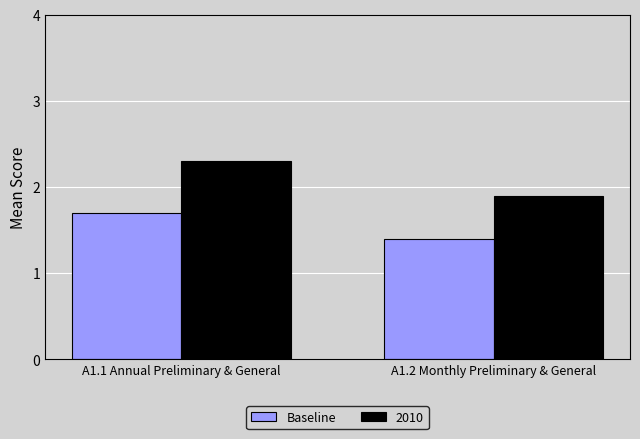

Which label corresponds to the largest value in the chart?

A1.1 Annual Preliminary & General